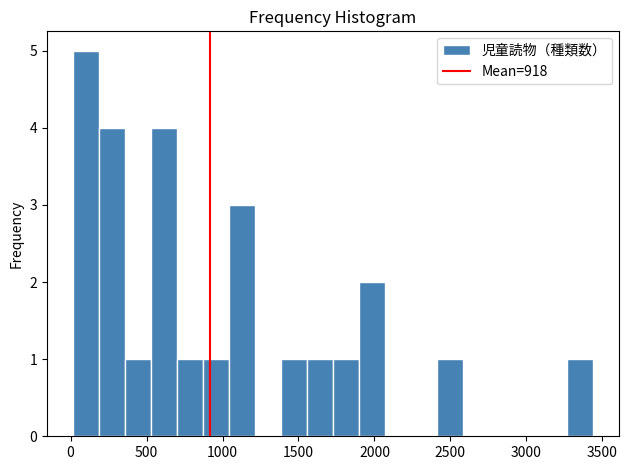

Read against the x-axis, roughly where is the centre of the tallest bar?

100